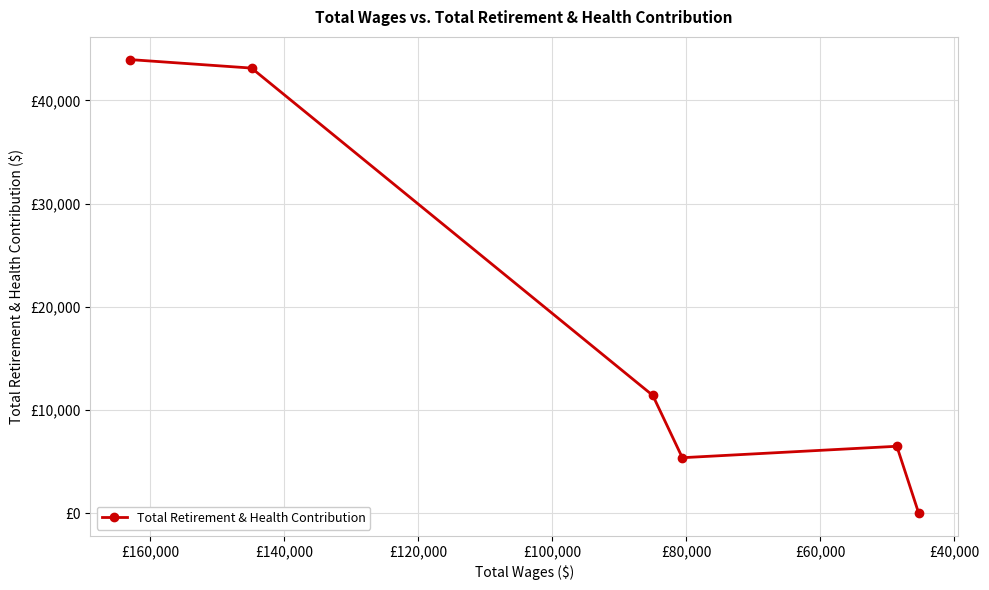

What is the greatest value displayed?

43963